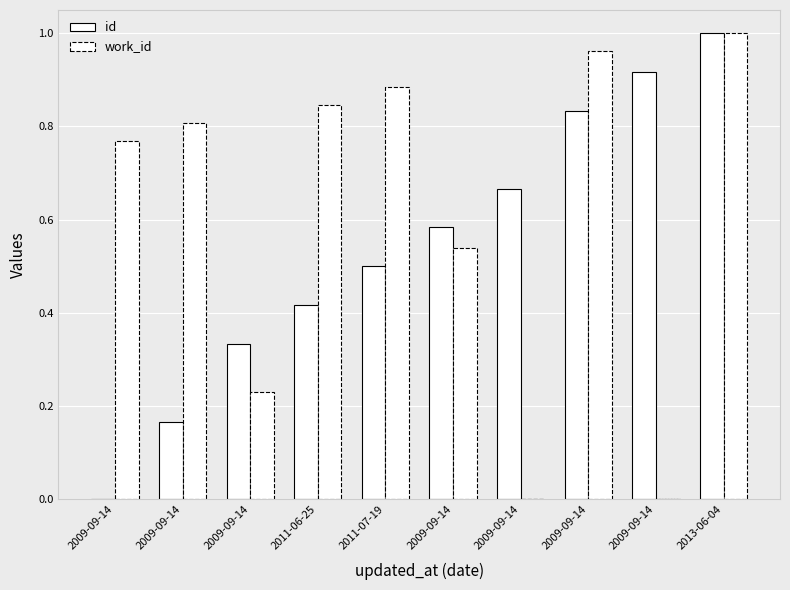

Reading left to right, transcribe all the data shown in this chart.

id: 0.0	0.2	0.3	0.4	0.5	0.6	0.7	0.8	0.9	1.0
work_id: 0.8	0.8	0.2	0.8	0.9	0.5	0.0	1.0	0.0	1.0